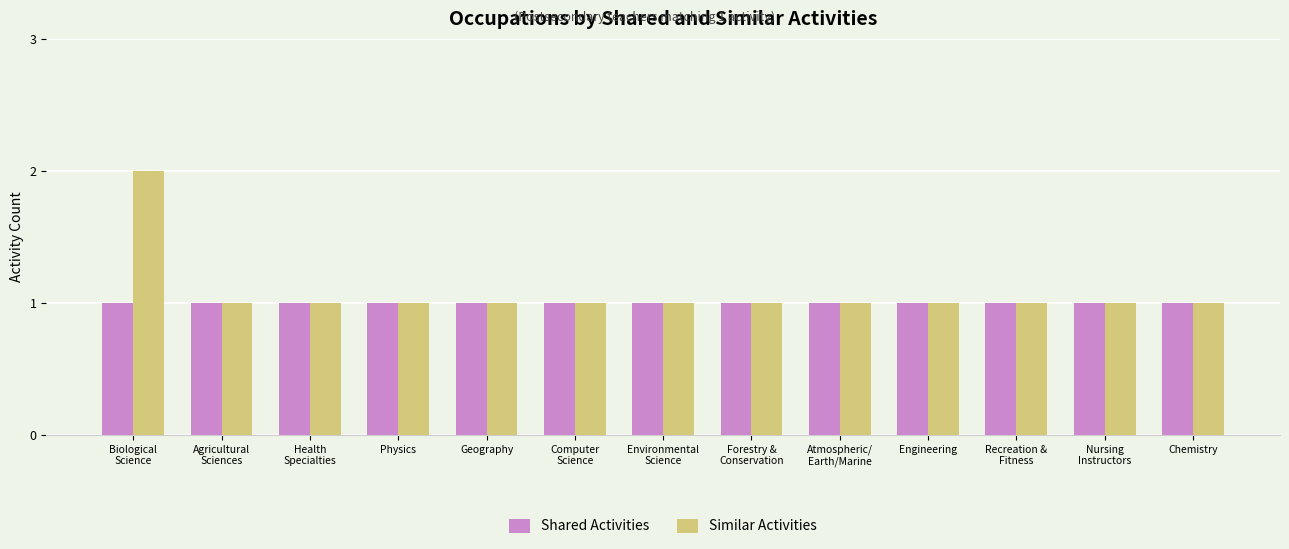

What is the average value of the Shared Activities series?

1